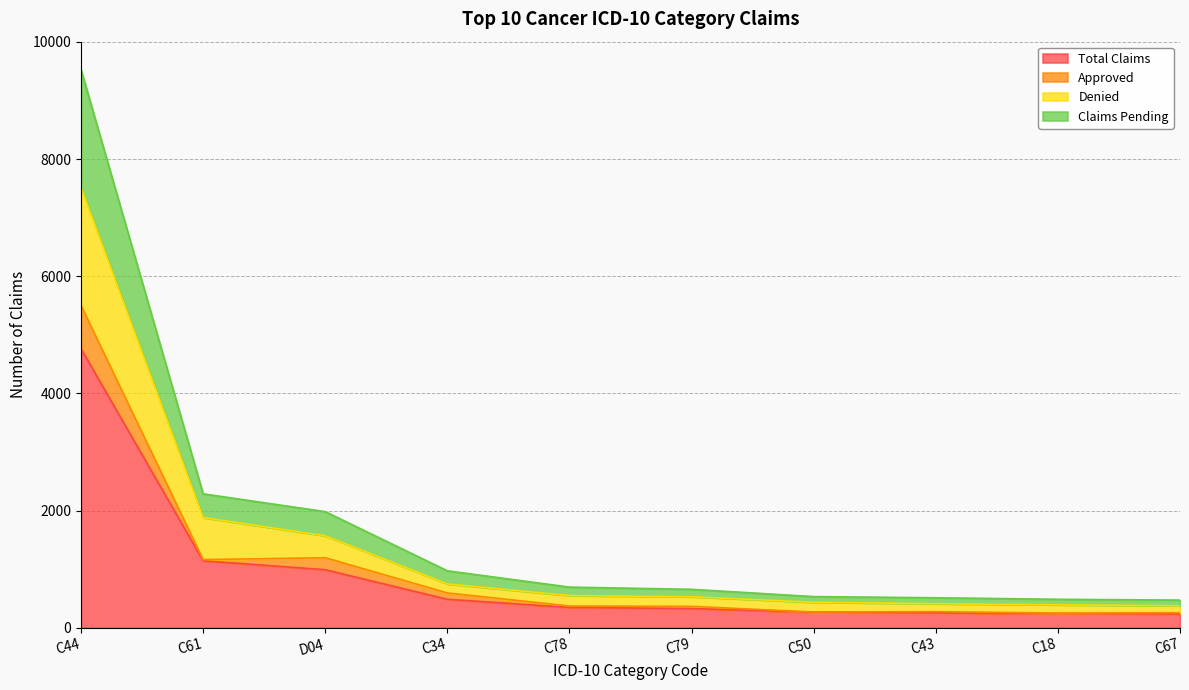

How many lines are shown in the chart?

4